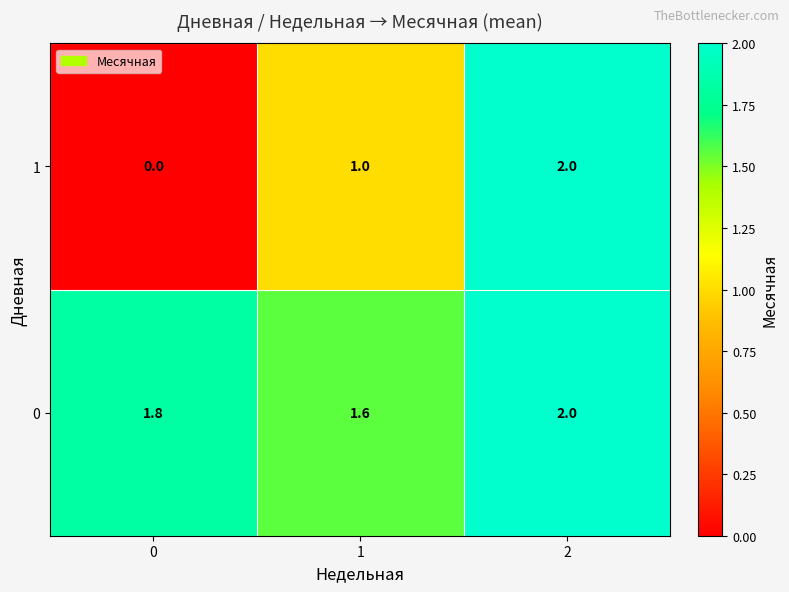

Is it true that 1 equals 0.5 at 1?

False